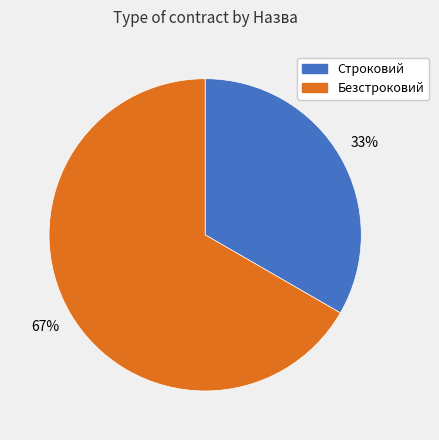

Which category accounts for the majority?

Безстроковий